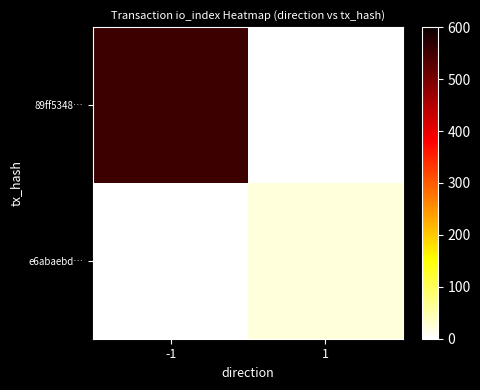

Which series has the largest total across all categories?

89ff5348…